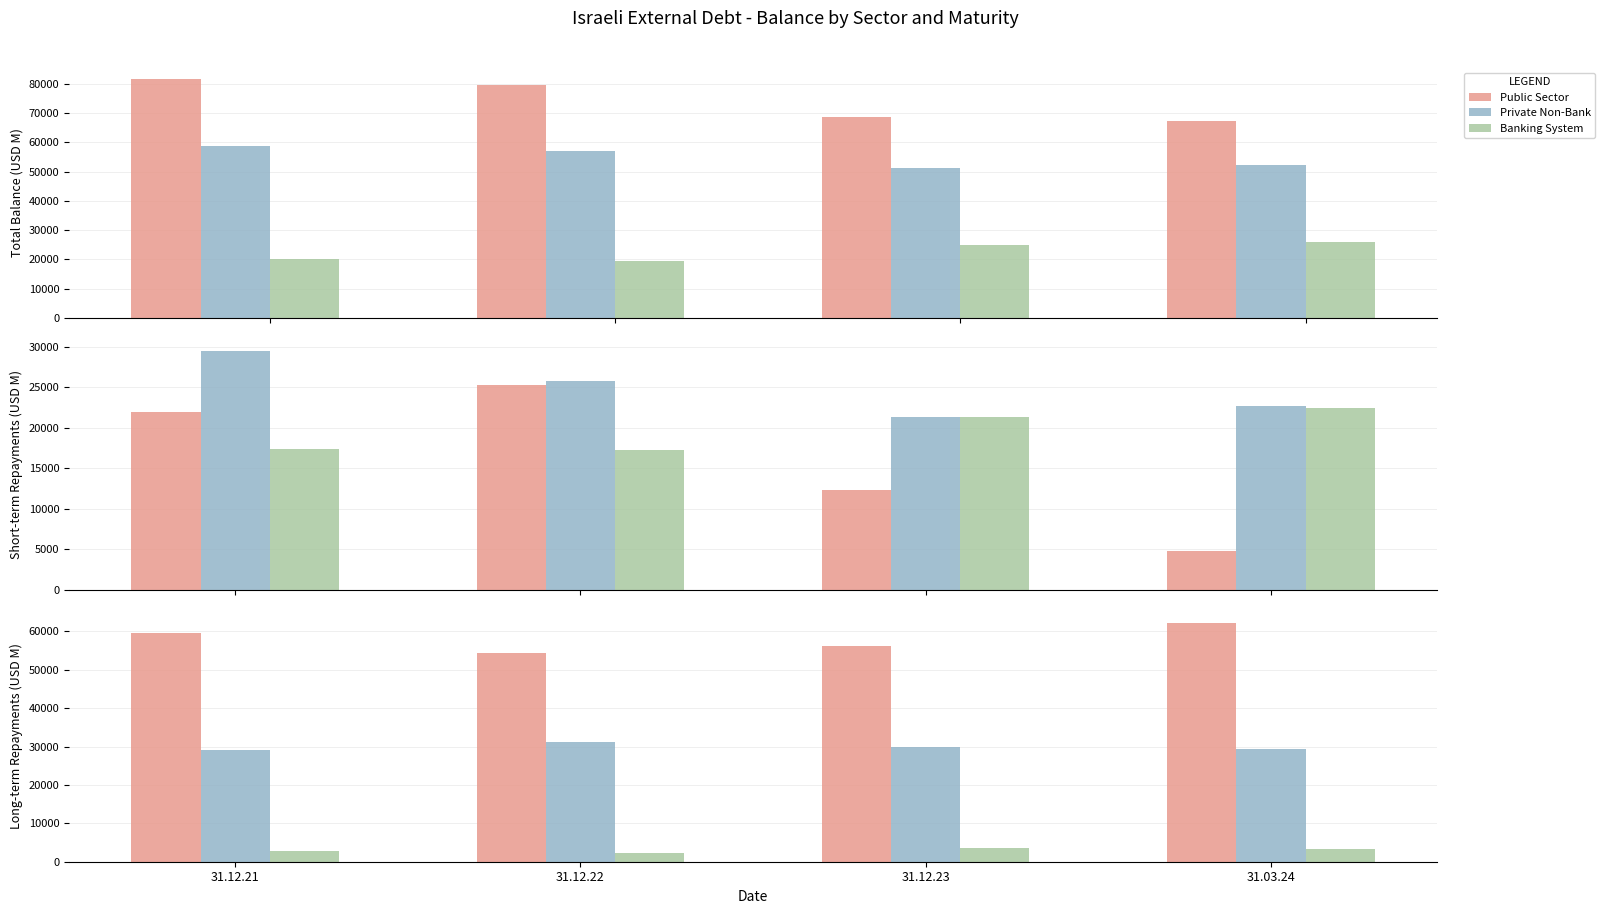

What are all the series names shown in the legend?

Public Sector, Private Non-Bank, Banking System